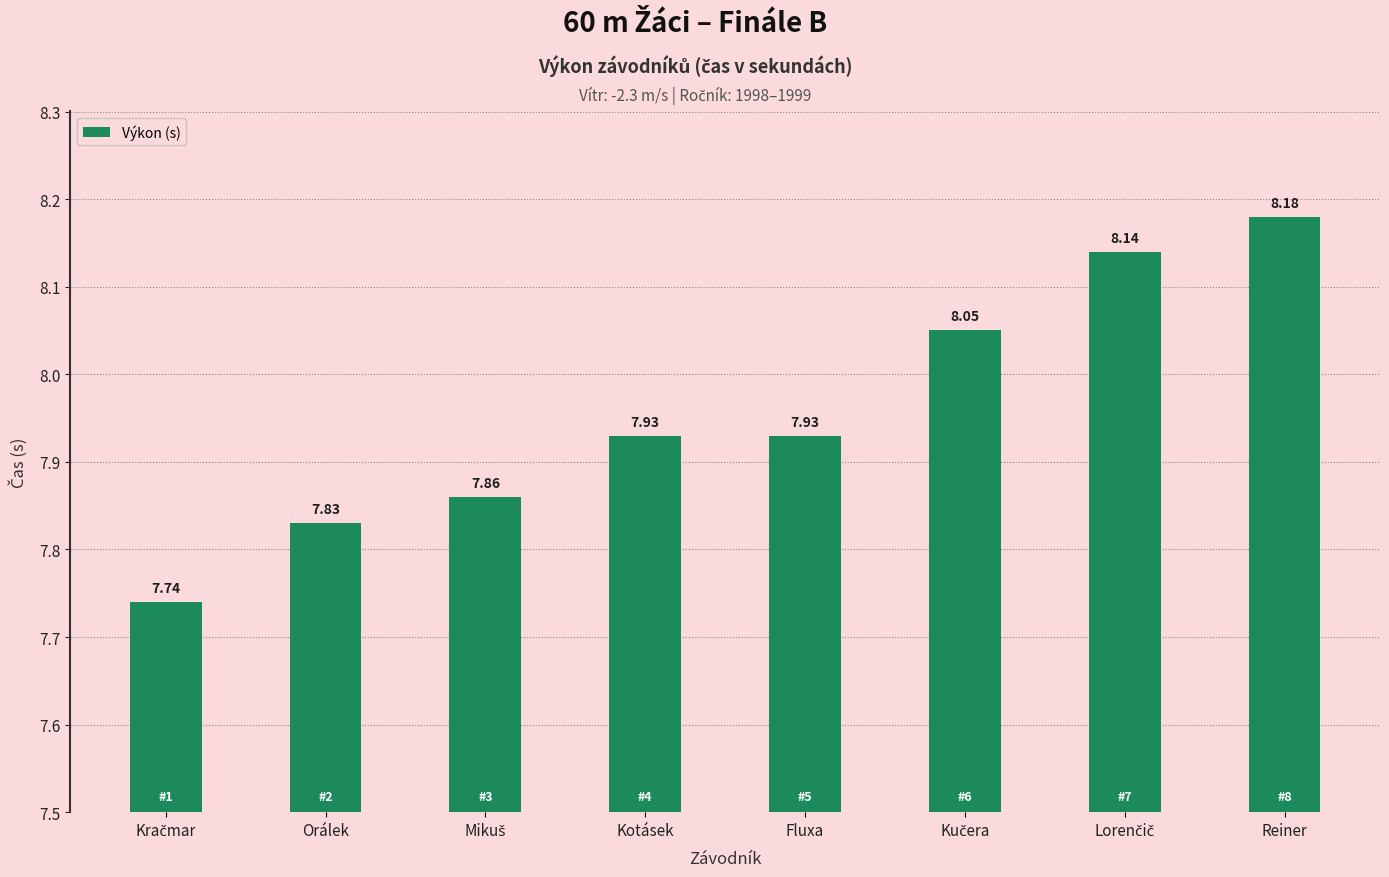

What is the change in value from Orálek to Kotásek?

+0.1